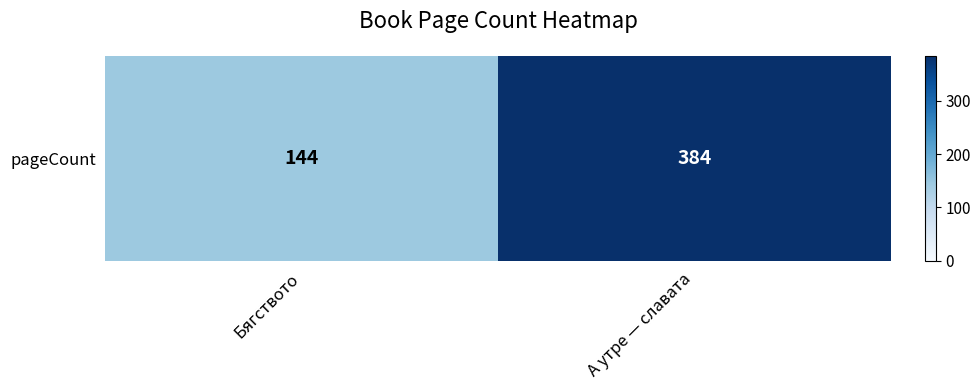

How many values are below 384?

1